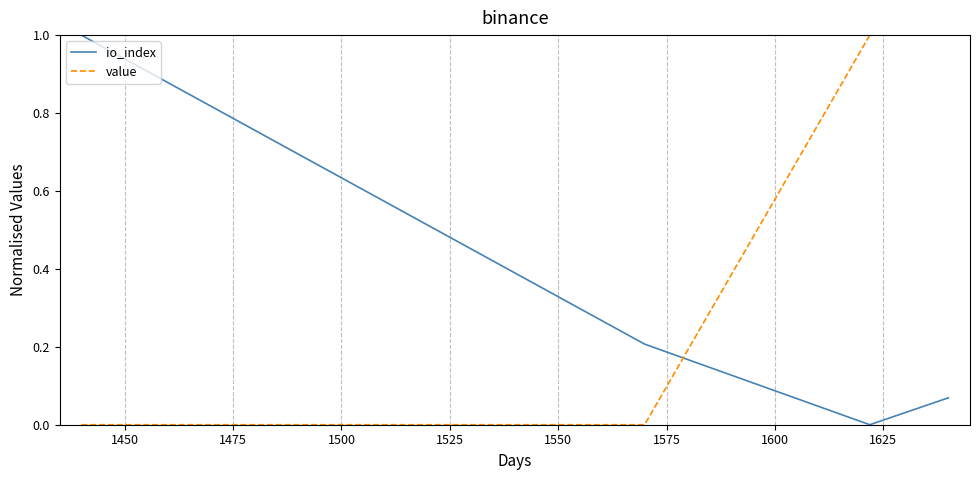

How many positive values does the io_index series have?

3